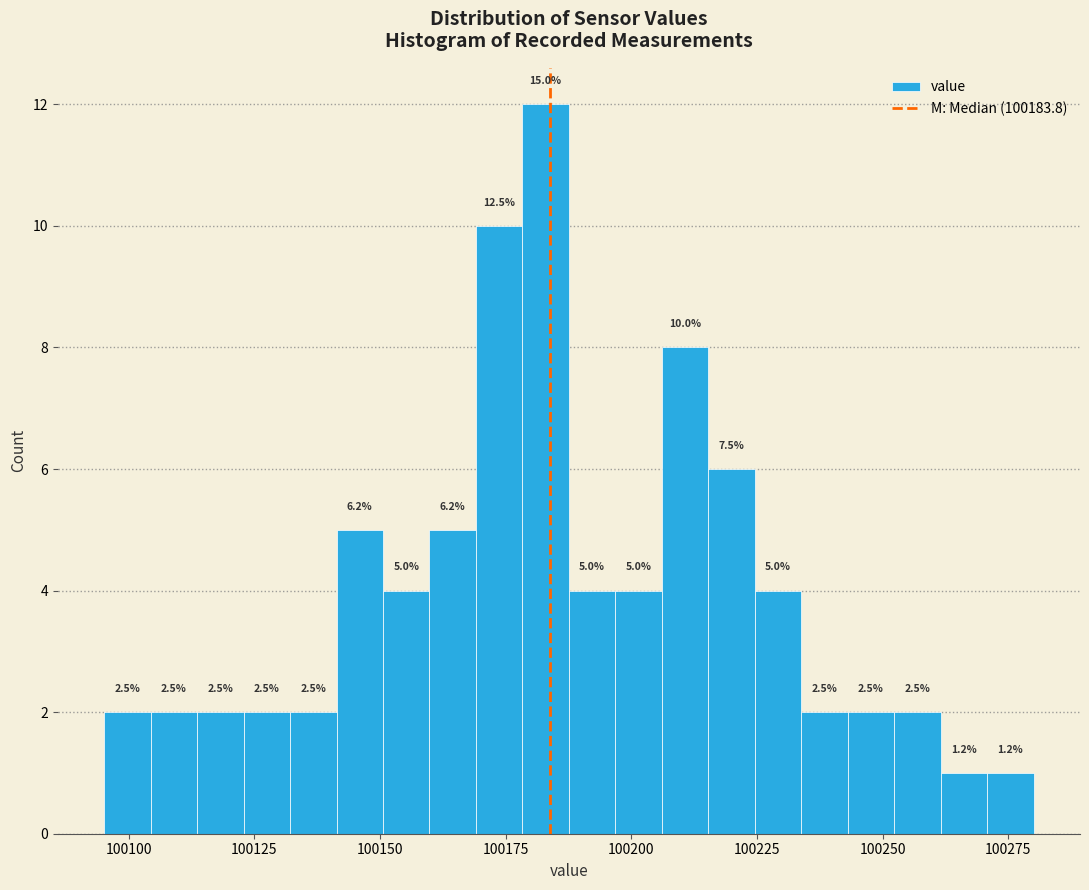

Read against the x-axis, roughly where is the centre of the tallest bar?

100185